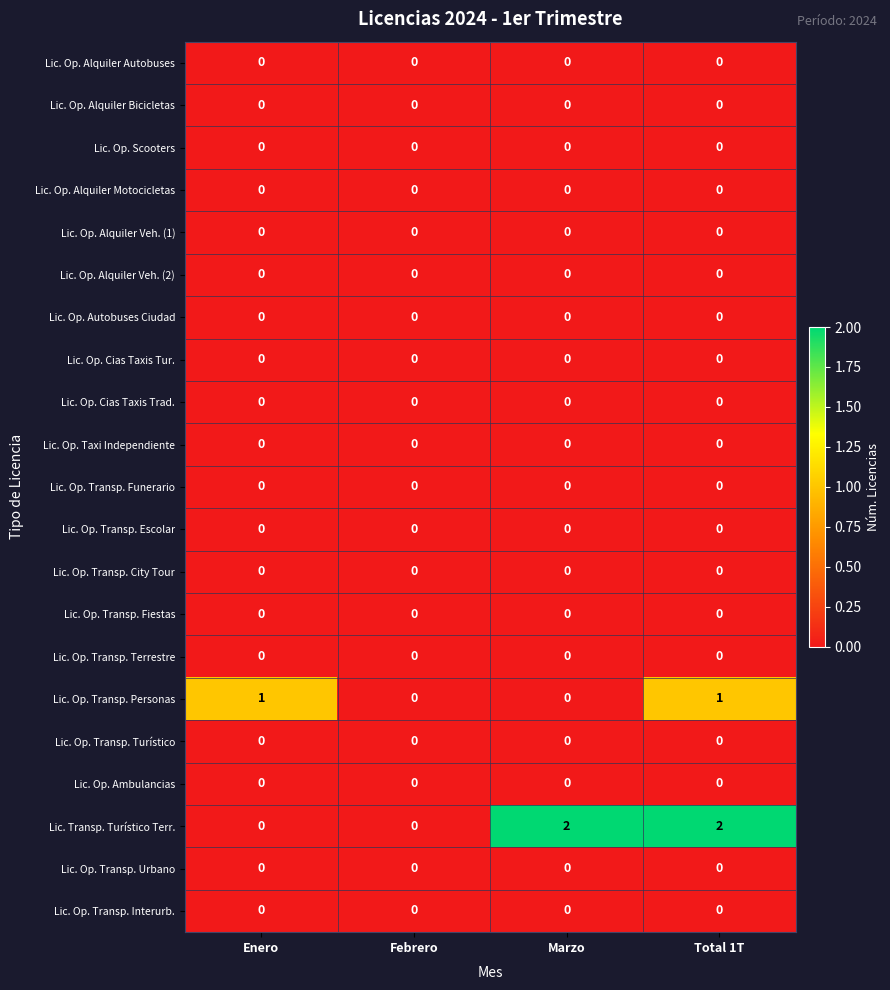

Between Enero and Total 1T, which series saw the biggest shift?

Lic. Transp. Turístico Terr.